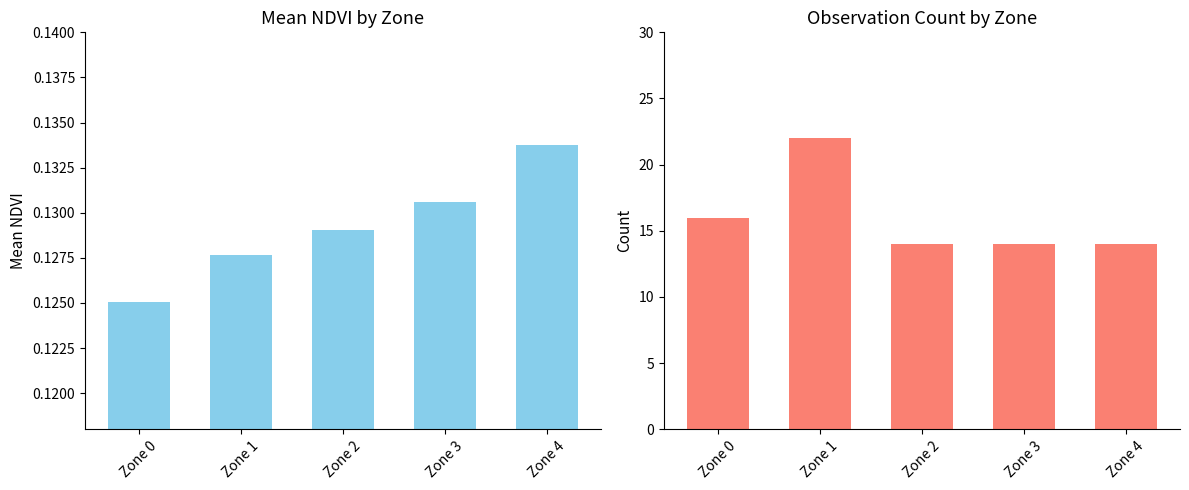

Which series has the largest total across all categories?

Count